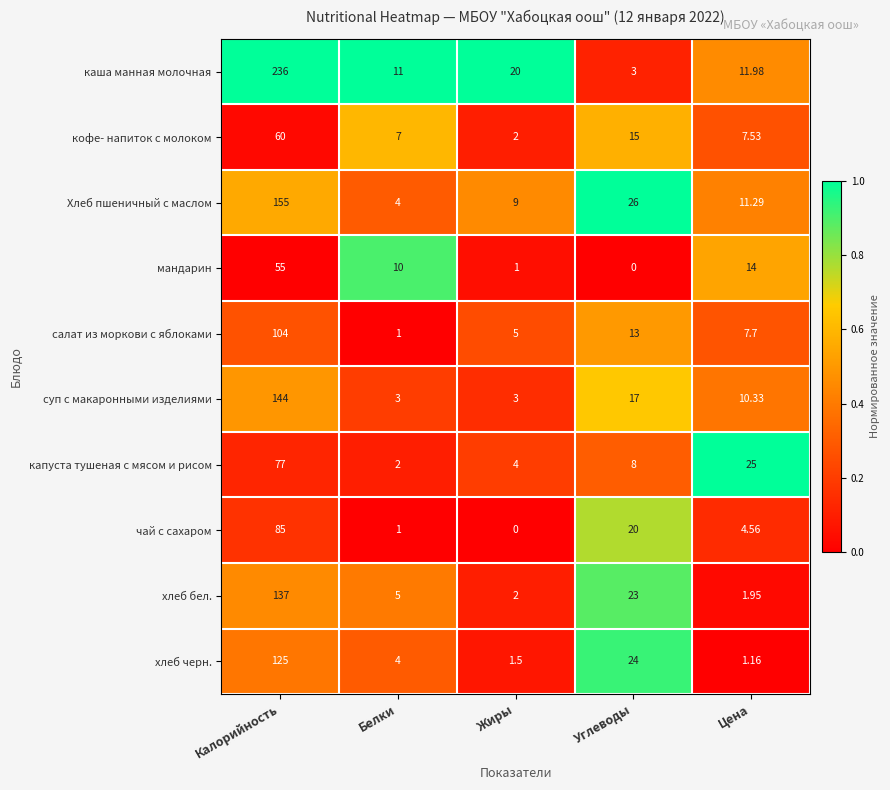

Rank the series by their maximum value, from highest to lowest.

каша манная молочная, Хлеб пшеничный с маслом, суп с макаронными изделиями, хлеб бел., хлеб черн., салат из моркови с яблоками, чай с сахаром, капуста тушеная с мясом и рисом, кофе- напиток с молоком, мандарин